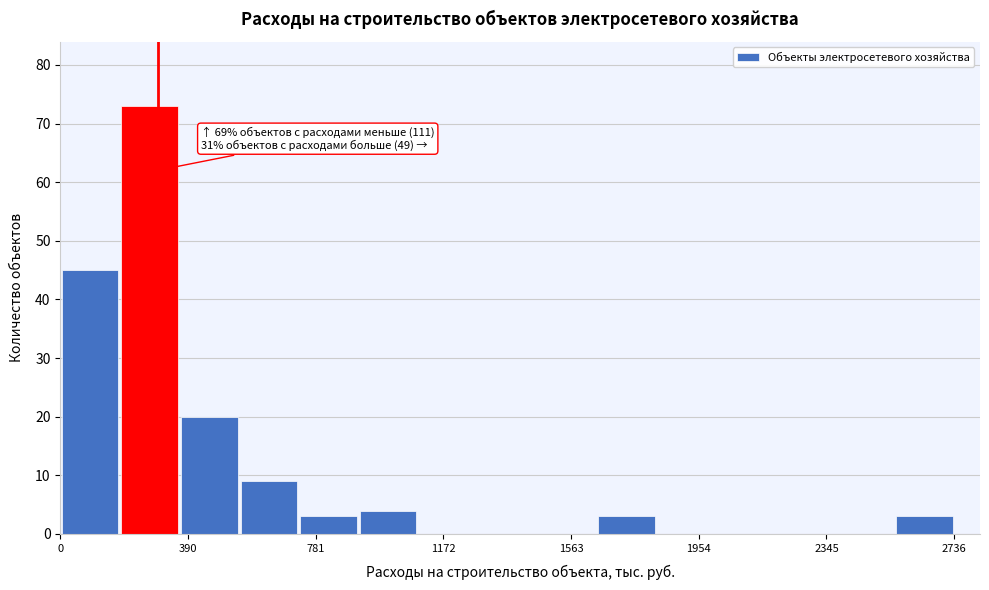

Around what value on the x-axis is the tallest bar? Give the approximate position of its centre, as read against the axis.

250